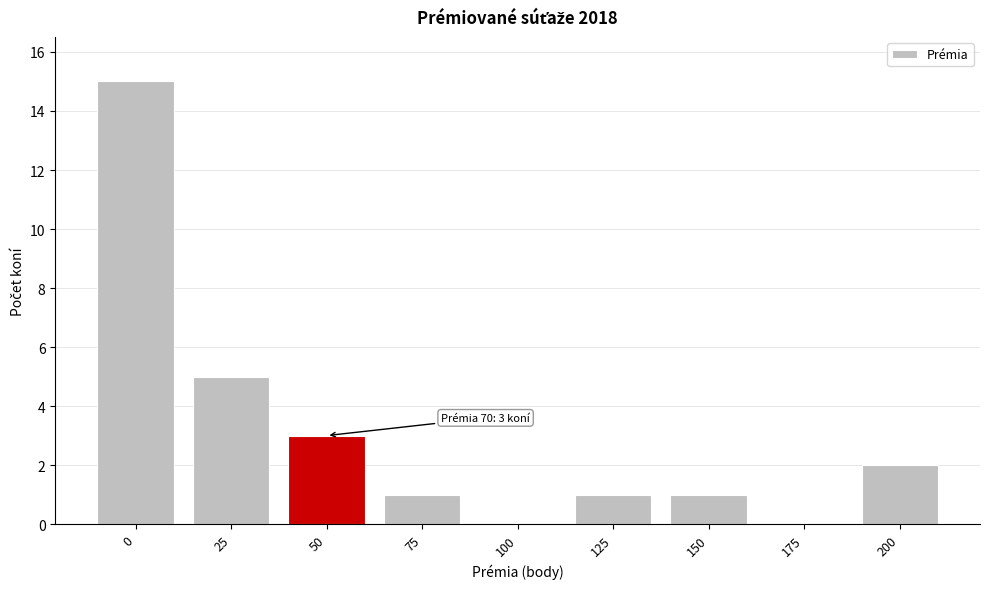

Reading left to right, what are all the values shown in this chart?

0=15	25=5	50=3	75=1	100=0	125=1	150=1	175=0	200=2